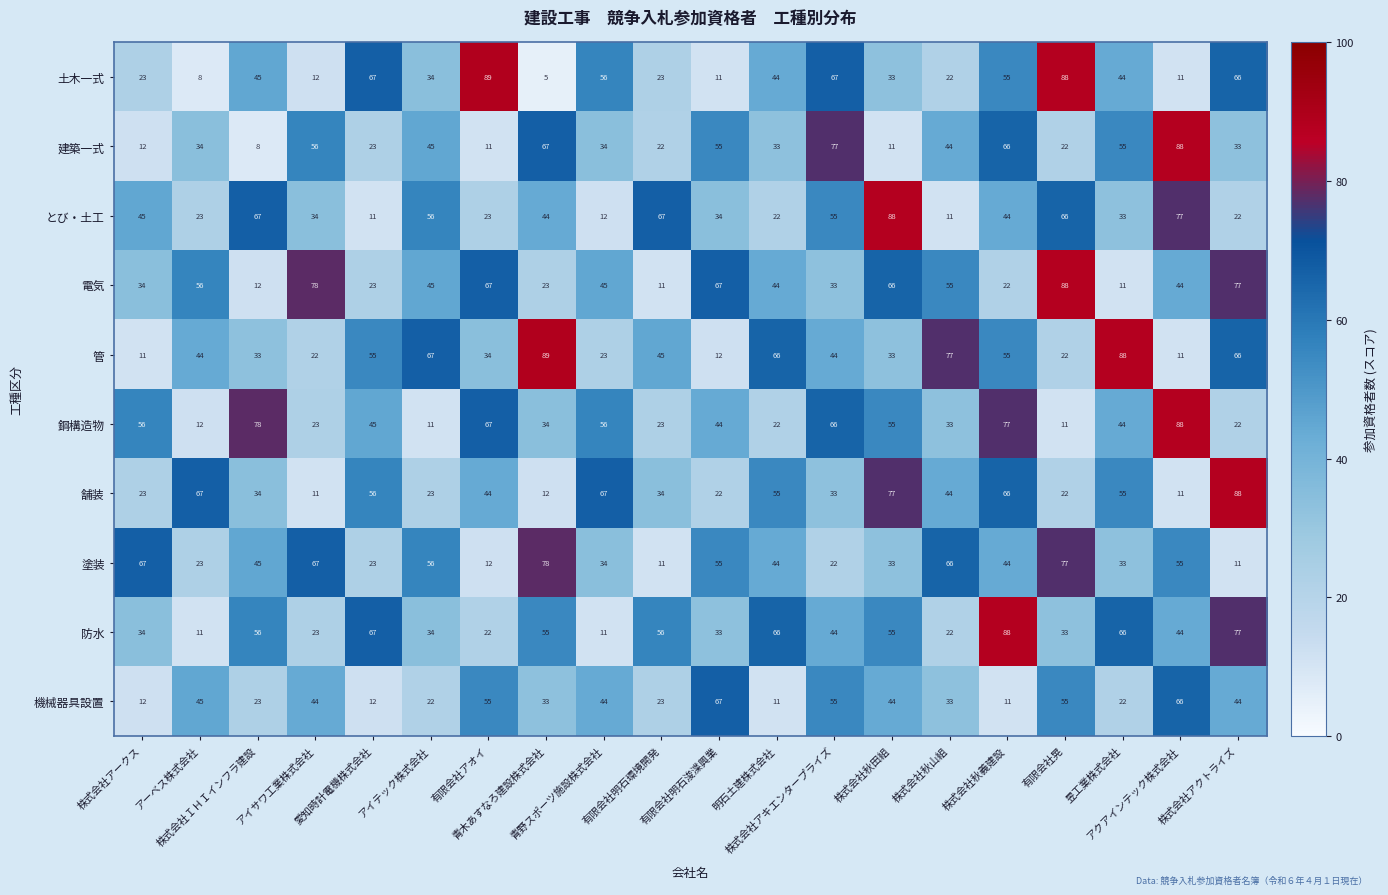

What is the difference between the second highest and second lowest values in the 防水 series?

66